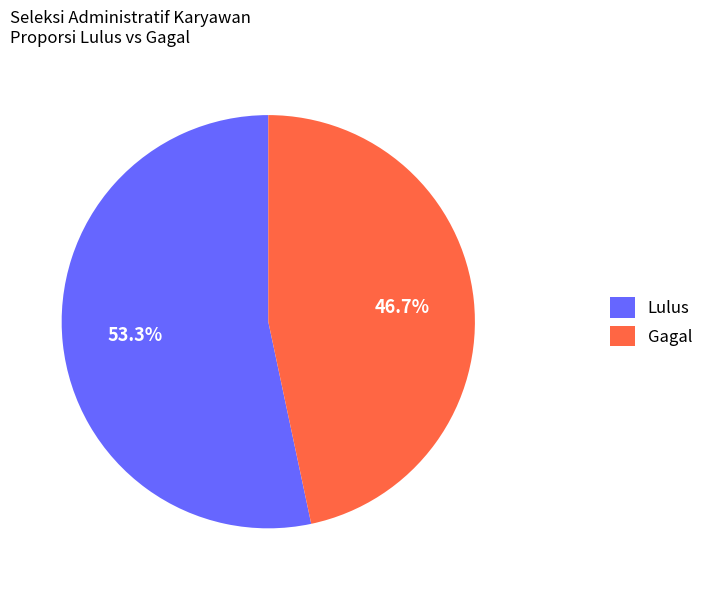

To the nearest percent, what is the combined percentage of Lulus and Gagal?

100%